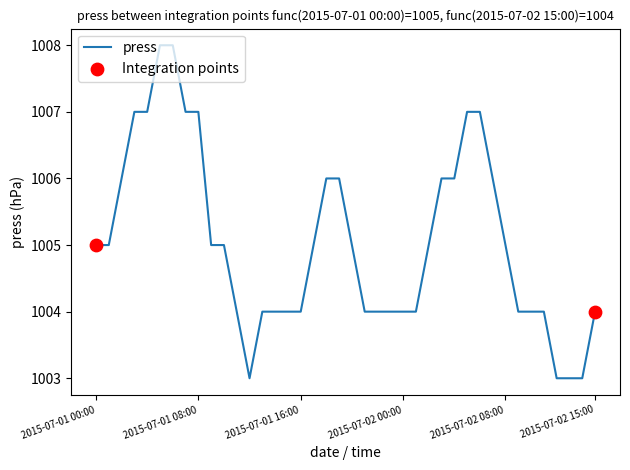

What is the difference between the maximum and minimum values?

5